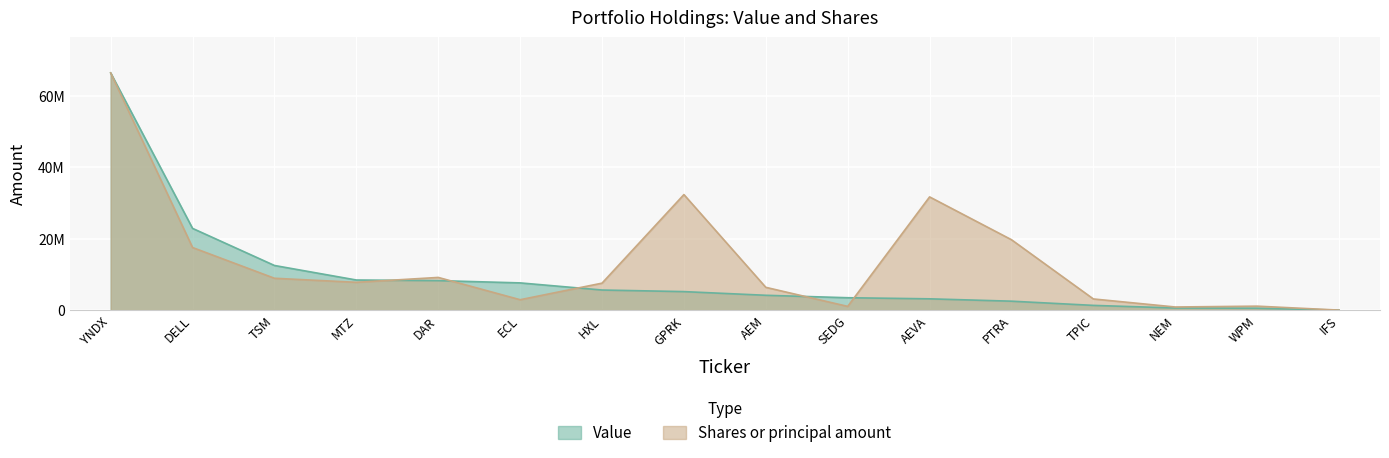

Which series has the largest total across all categories?

Shares or principal amount